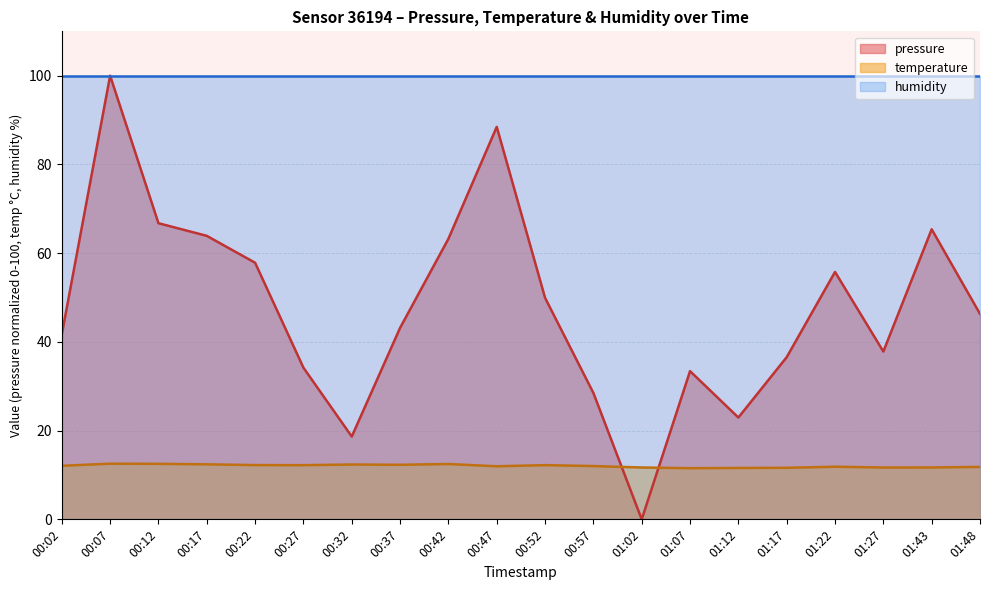

How many series are shown in this chart?

3